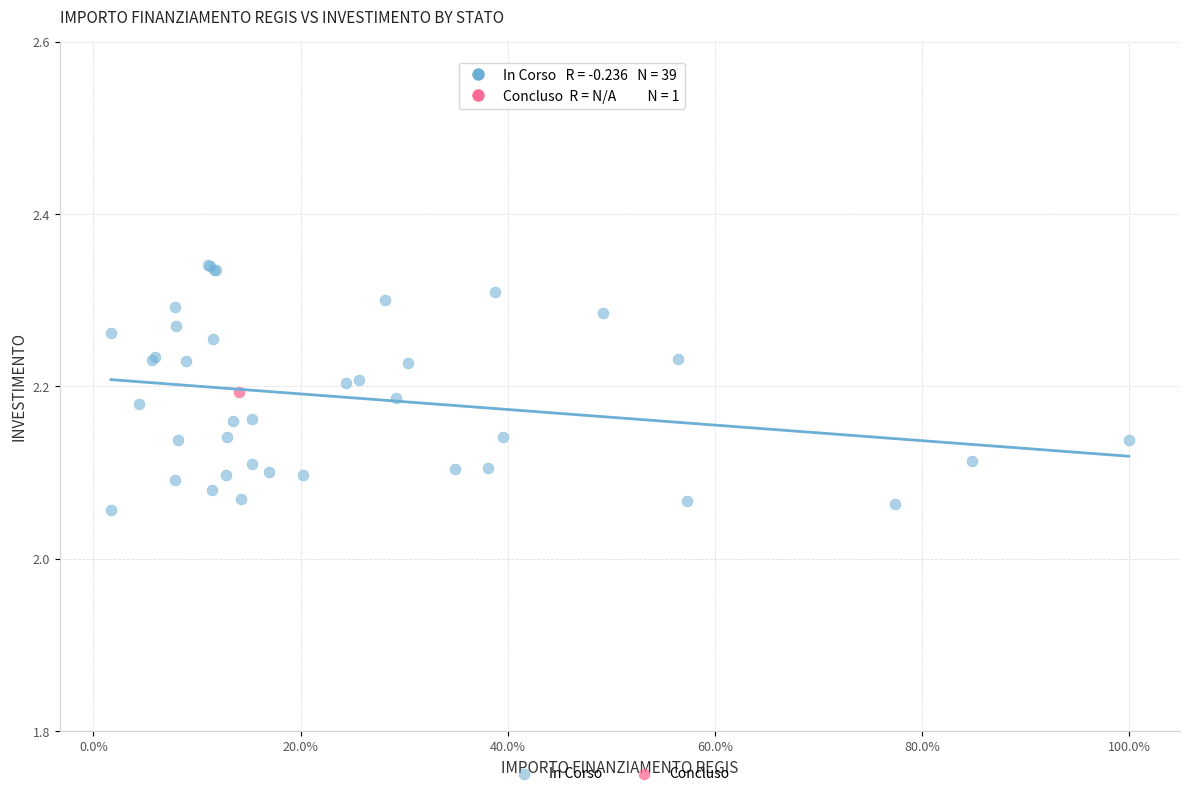

What are all the series names shown in the legend?

In Corso, Concluso